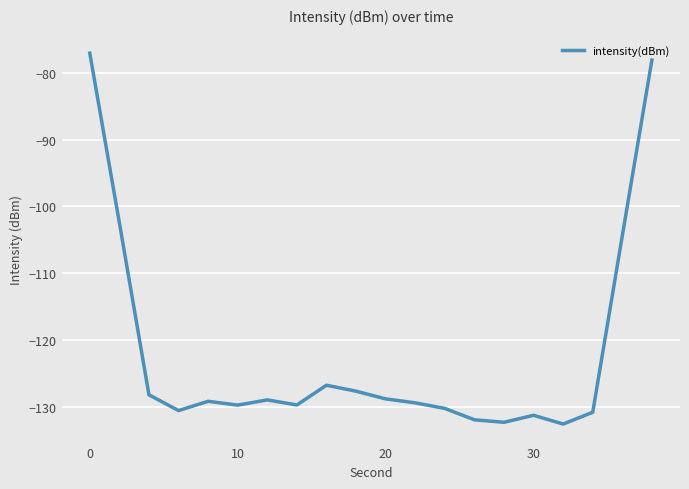

How many categories are shown in the chart?

20